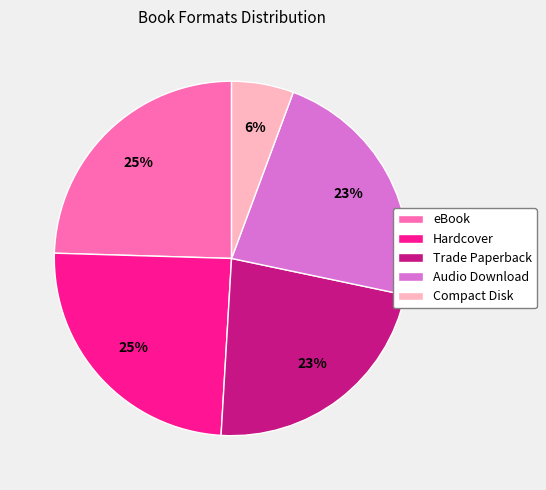

Is there a majority slice in this chart?

No